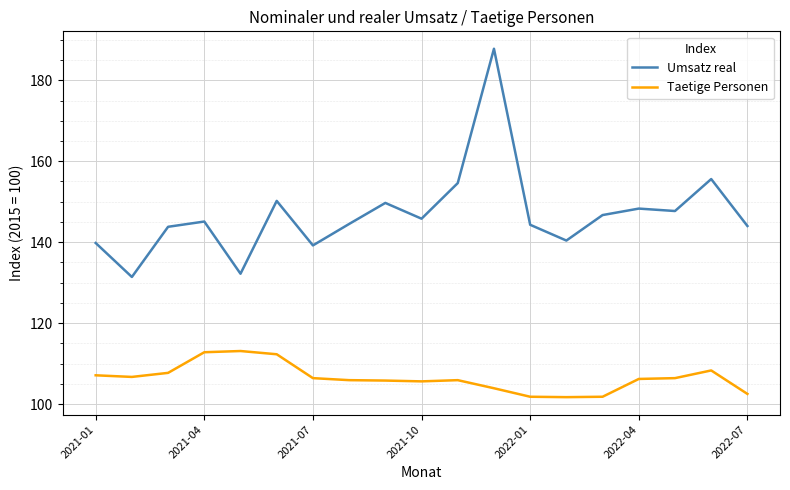

True or false: Umsatz real and Taetige Personen cross at least once.

False